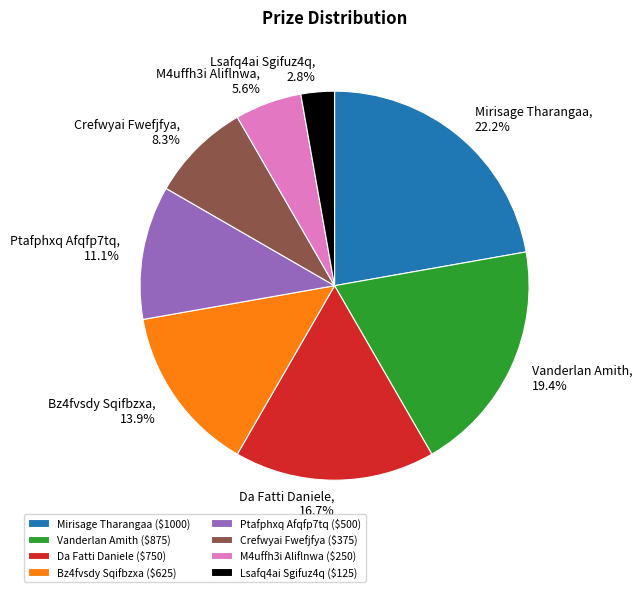

To the nearest percent, what is the difference between the largest and smallest slice percentages?

19%